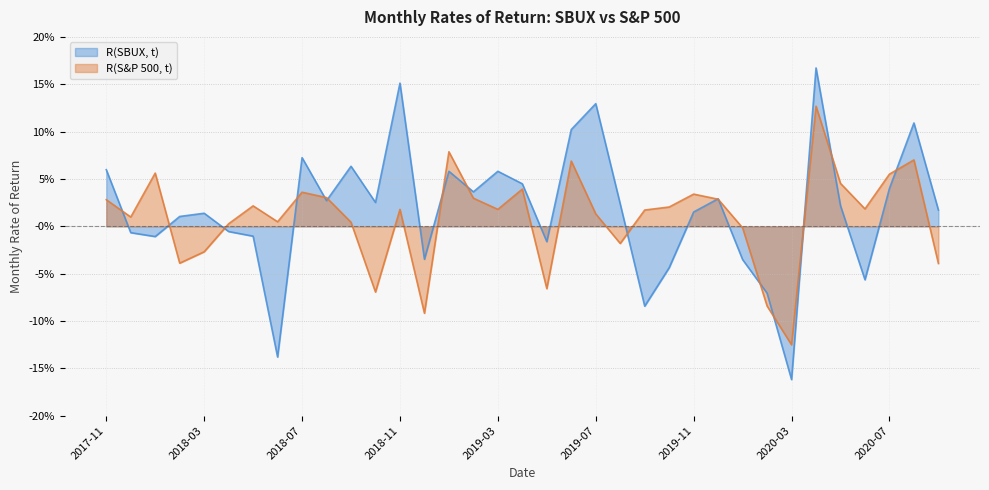

After their last crossing, which series has the higher values: R(S&P 500, t) or R(SBUX, t)?

R(SBUX, t)